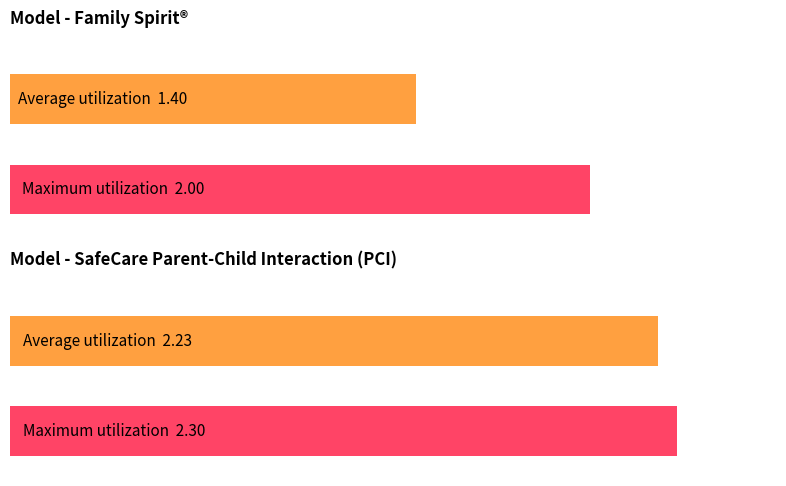

What is the label of the 2nd bar from the right?

Family Spirit®